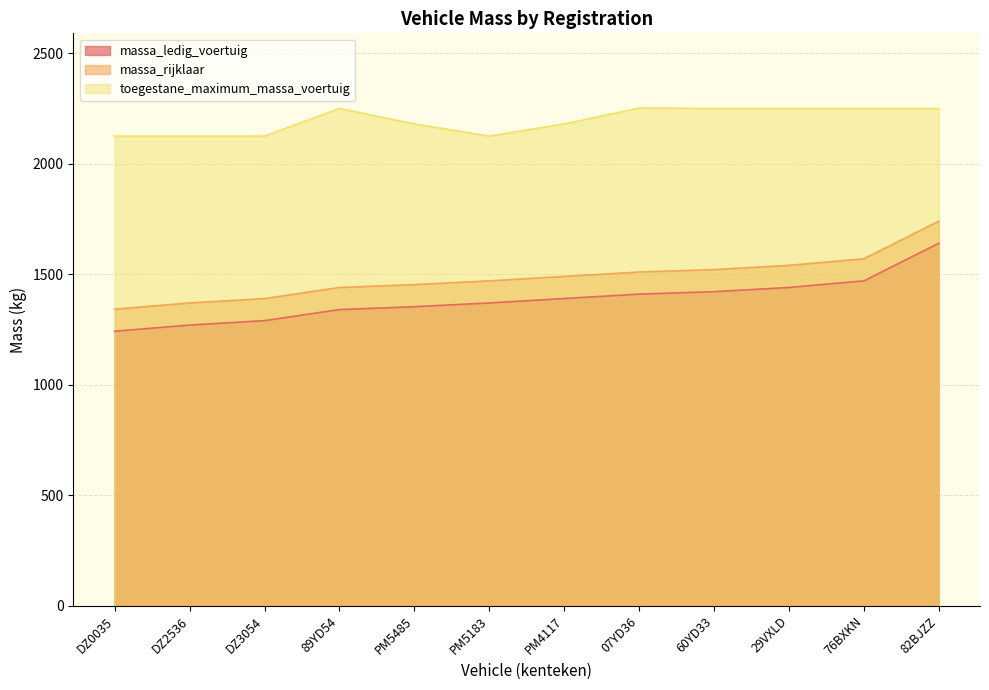

True or false: massa_ledig_voertuig and toegestane_maximum_massa_voertuig cross at least once.

False